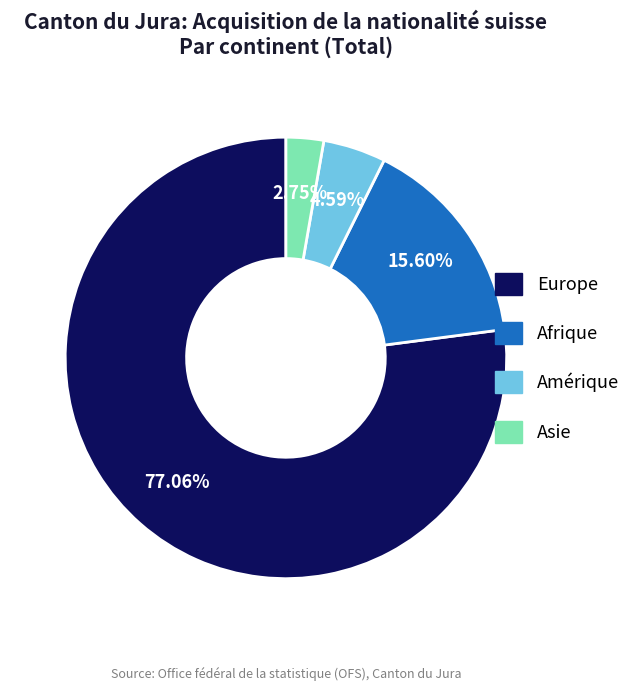

Is there a majority slice in this chart?

Yes